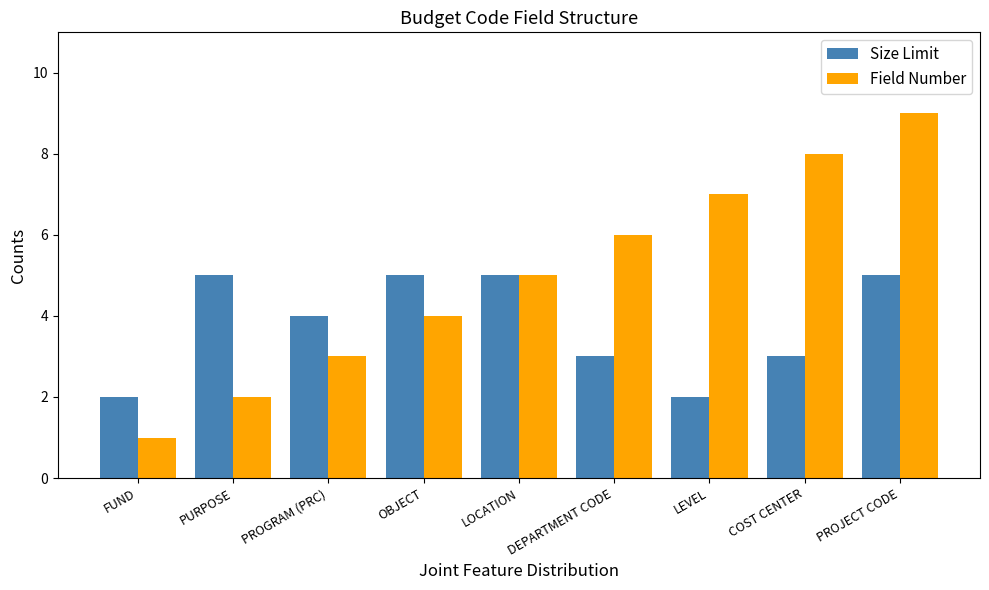

Count the Size Limit values in the range 3 to 5.

7